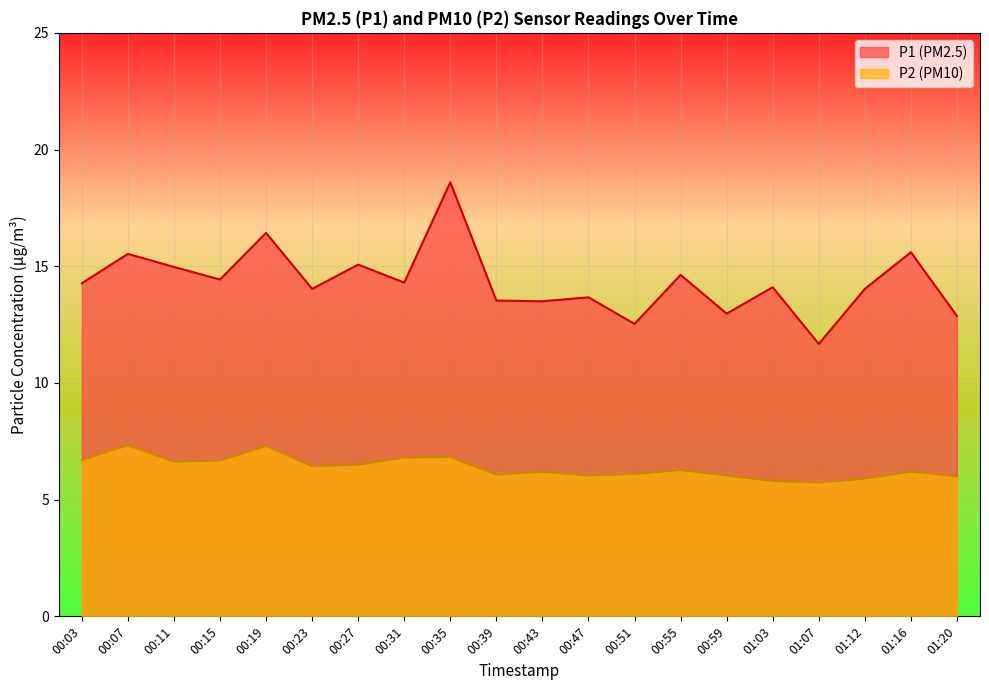

Reading right to left, list all the values displayed in this chart.

P1: 01:20=12.9	01:16=15.6	01:12=14.0	01:07=11.7	01:03=14.1	00:59=13.0	00:55=14.6	00:51=12.5	00:47=13.7	00:43=13.5	00:39=13.5	00:35=18.6	00:31=14.3	00:27=15.1	00:23=14.0	00:19=16.4	00:15=14.4	00:11=15.0	00:07=15.5	00:03=14.3
P2: 01:20=6.0	01:16=6.2	01:12=5.9	01:07=5.7	01:03=5.8	00:59=6.0	00:55=6.3	00:51=6.1	00:47=6.0	00:43=6.2	00:39=6.1	00:35=6.8	00:31=6.8	00:27=6.5	00:23=6.4	00:19=7.3	00:15=6.7	00:11=6.6	00:07=7.3	00:03=6.7